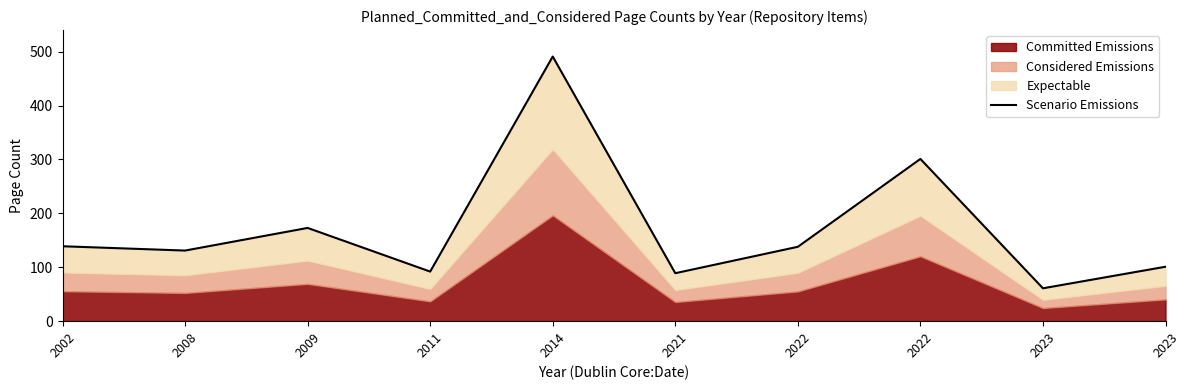

Read the value at 2008.

131